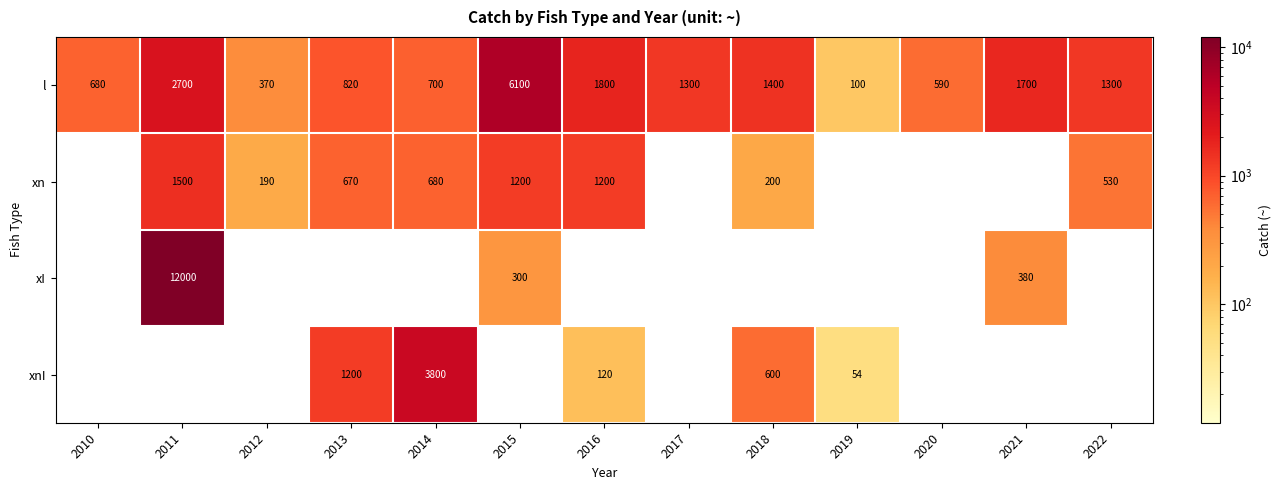

True or false: l has a value of 2700 at 2011.

True